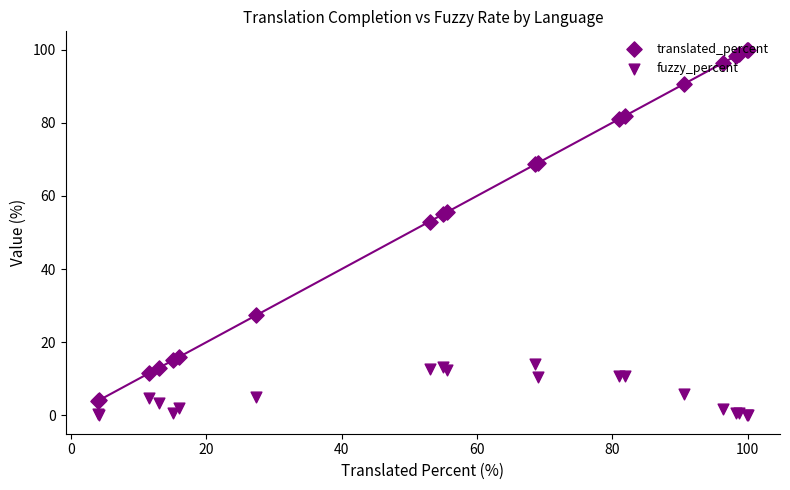

Is the value of fuzzy_percent at 16 greater than the value of translated_percent at −20?

No